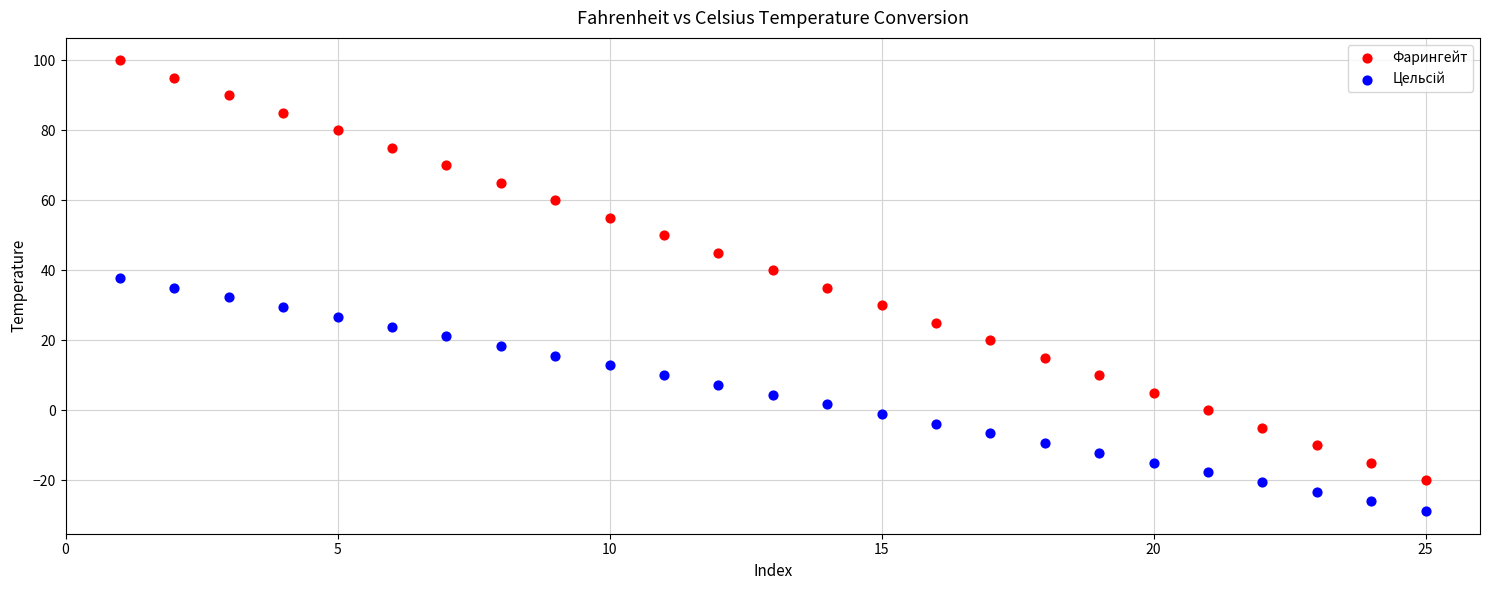

Which series has the widest spread of Y values?

Фарингейт